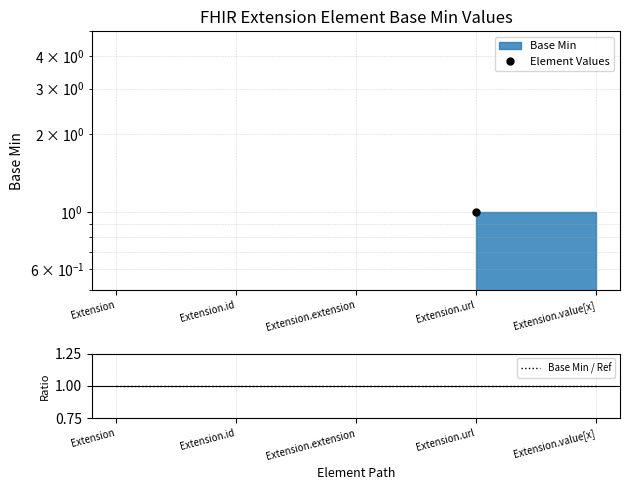

Which label corresponds to the largest value in the chart?

Extension.url